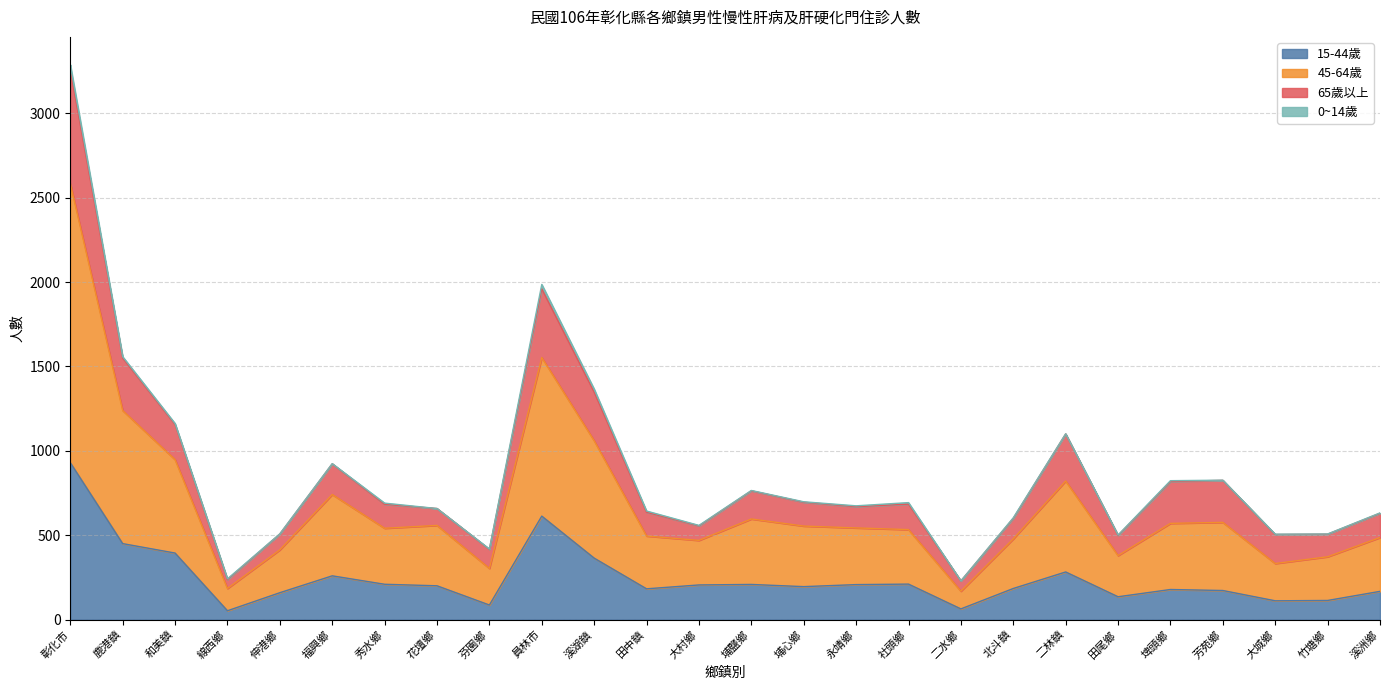

At which category is the sum across all series the highest?

彰化市